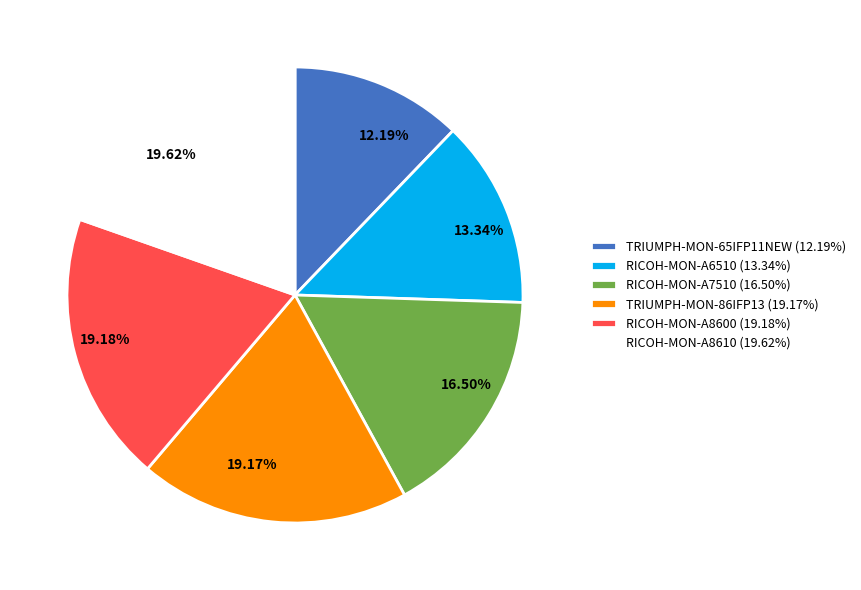

Between RICOH-MON-A8610 and TRIUMPH-MON-65IFP11NEW, which is larger?

RICOH-MON-A8610